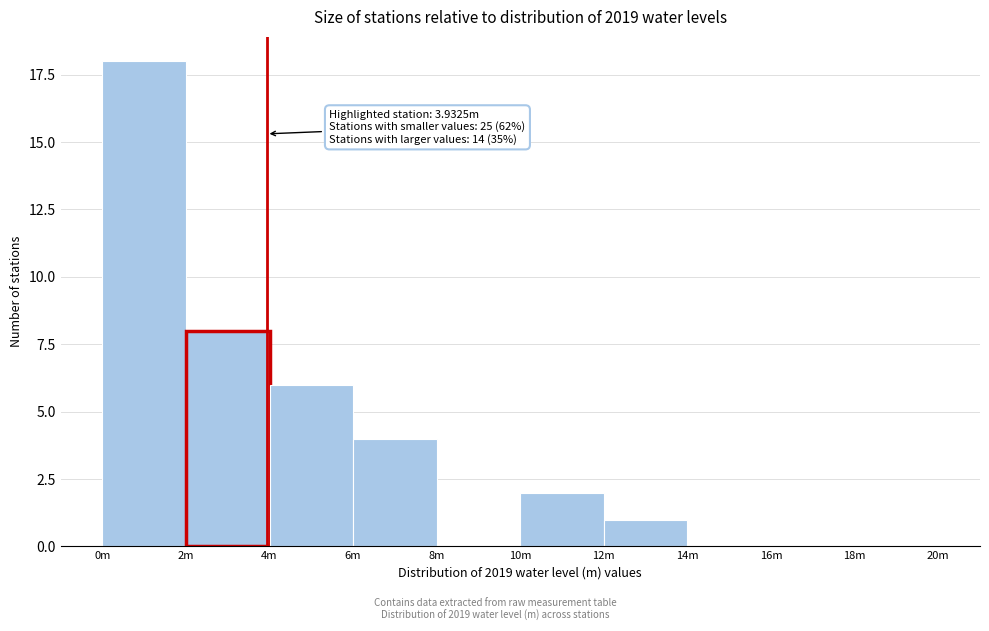

Reading left to right, list all the values displayed in this chart.

0m=18	2m=8	4m=6	6m=4	8m=0	10m=2	12m=1	14m=0	16m=0	18m=0